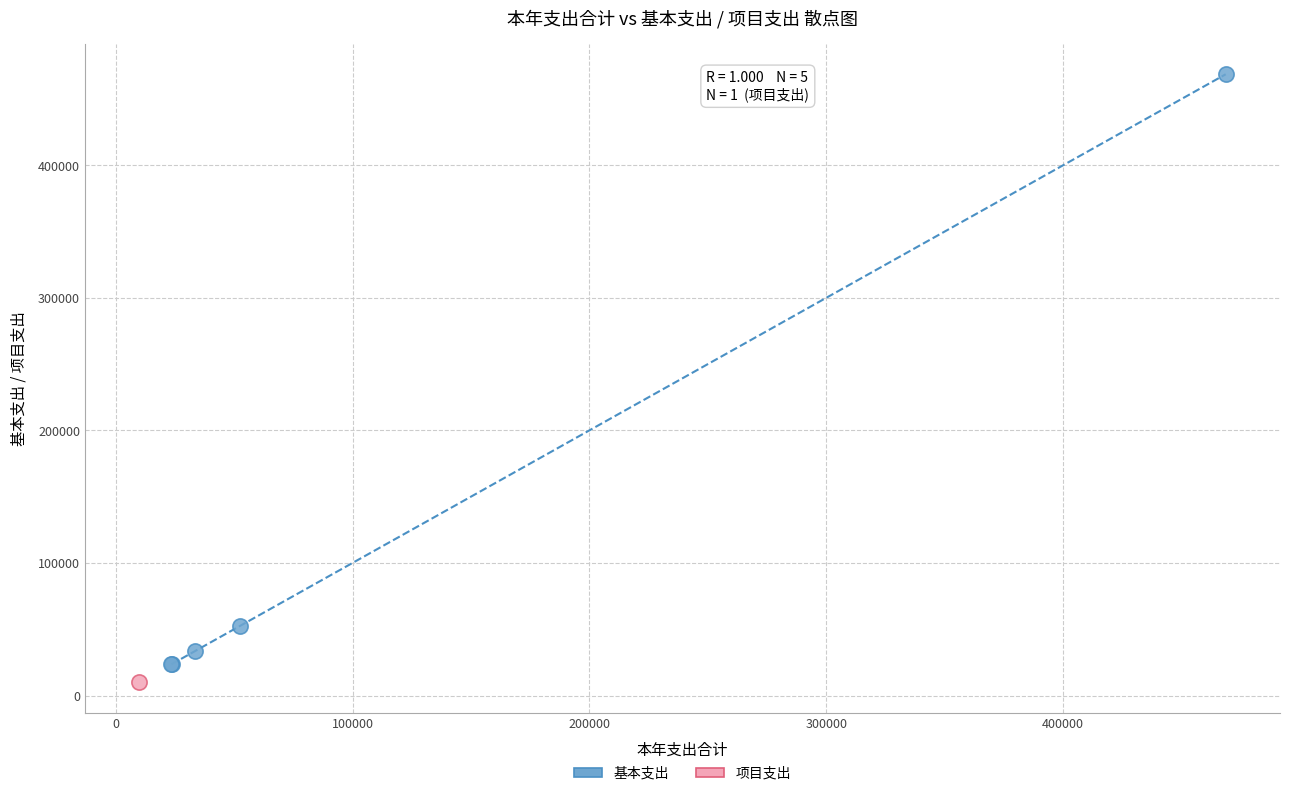

What are all the series names shown in the legend?

基本支出, 项目支出